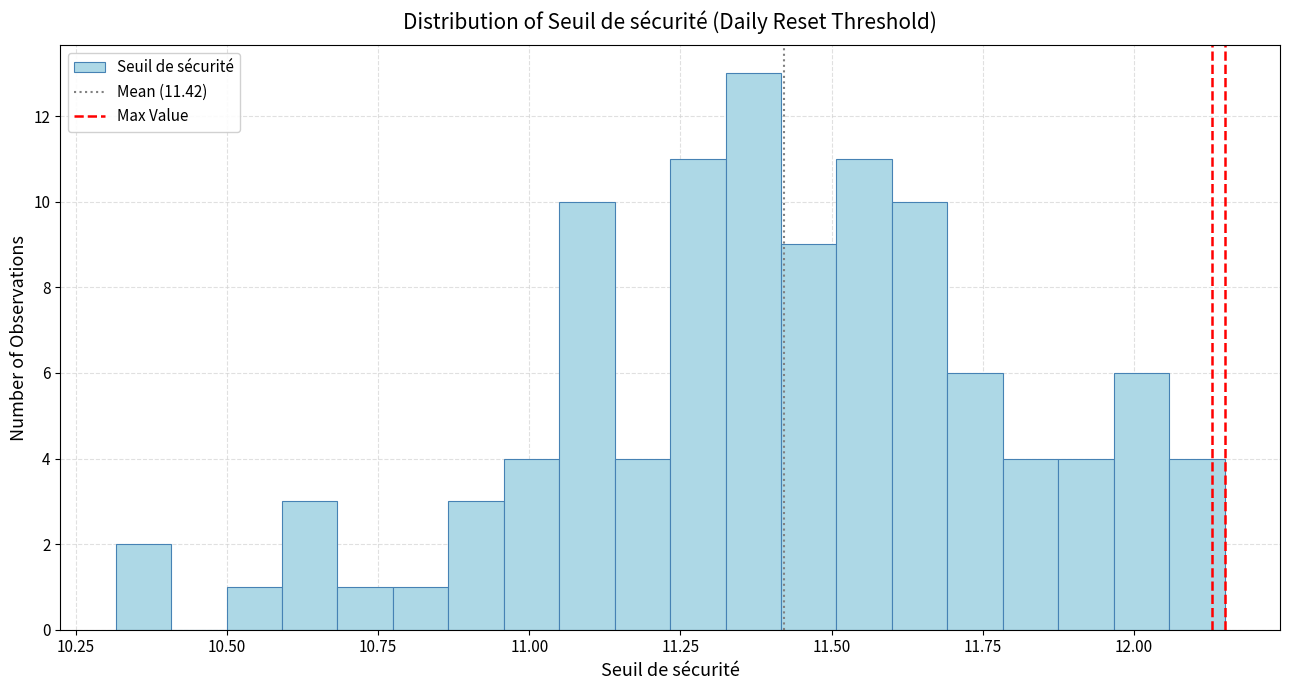

Read against the x-axis, roughly where is the centre of the tallest bar?

11.35